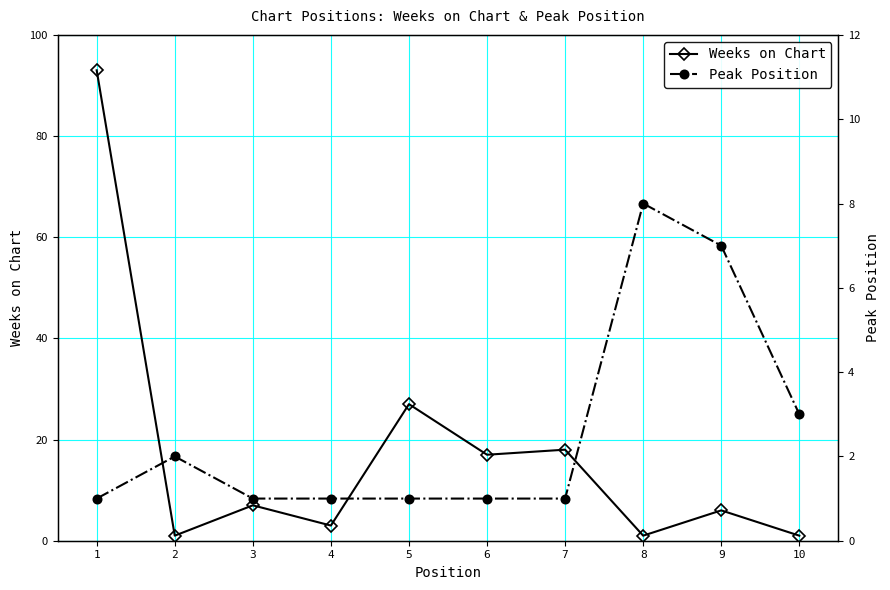

List the series in order of their overall mean, highest first.

Weeks on Chart, Peak Position